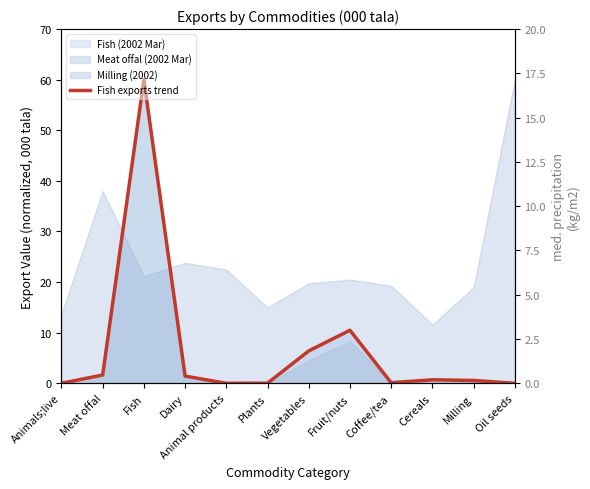

The value at Cereals is 0.3. True or false?

False